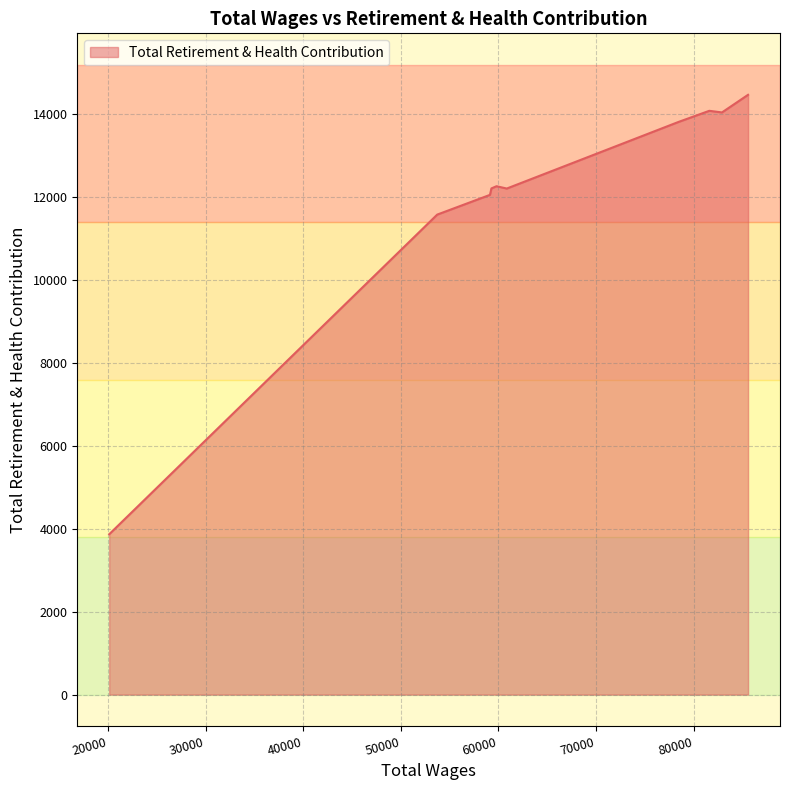

What is the greatest value displayed?

14470